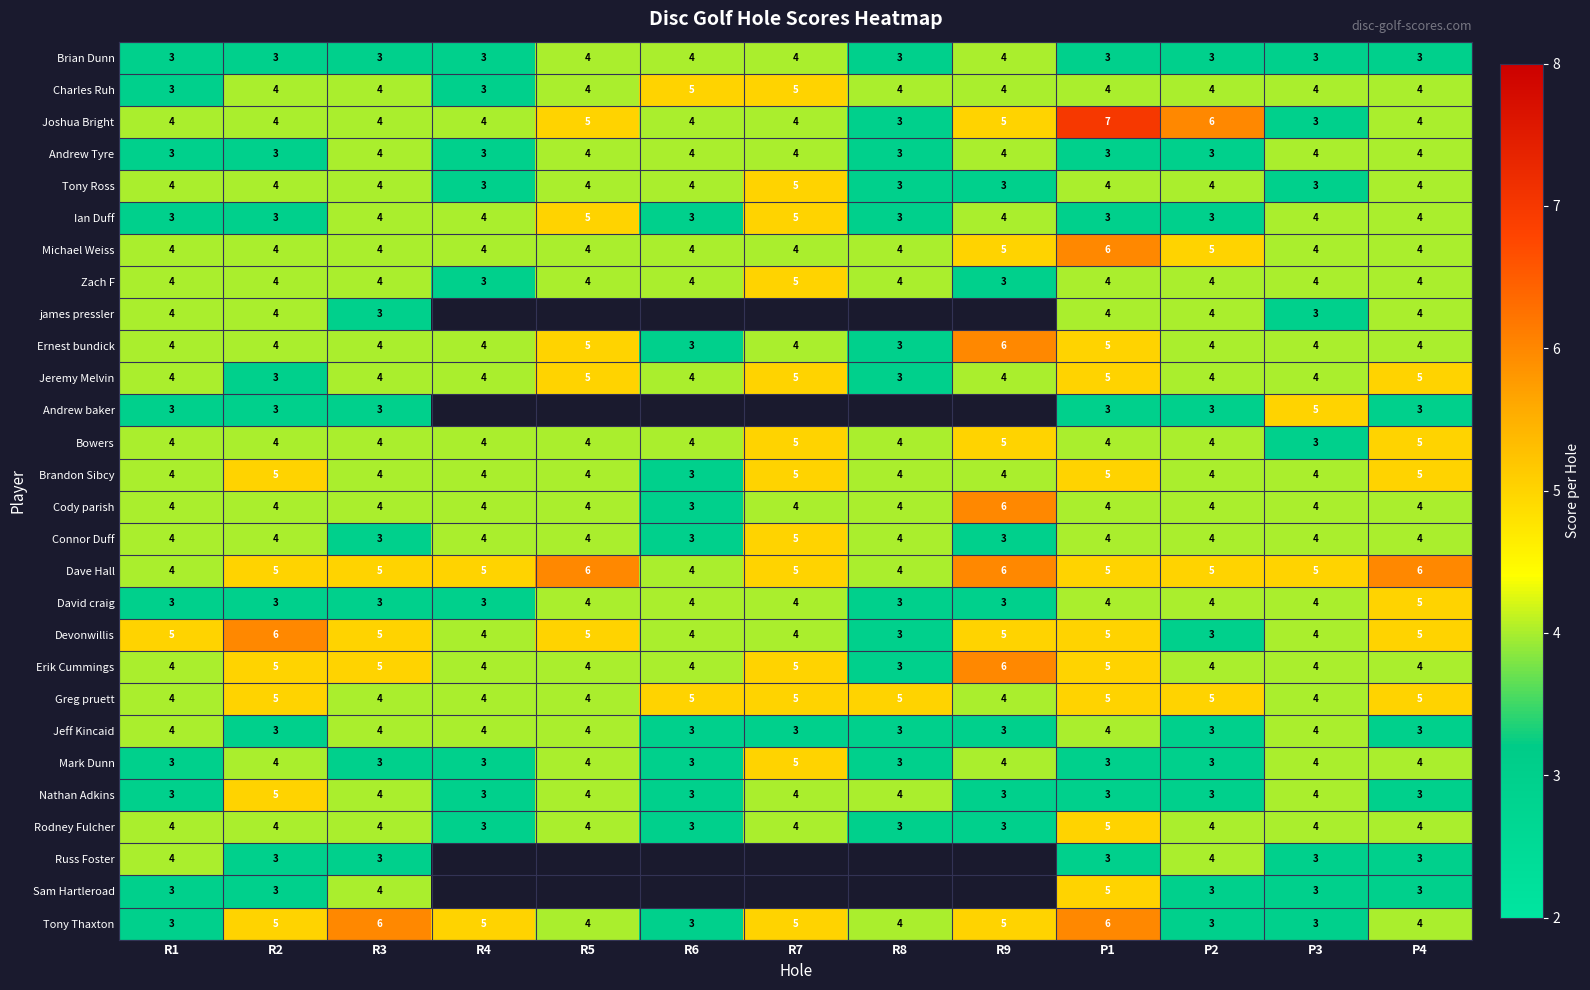

What is the sum of all Ernest bundick values?

54